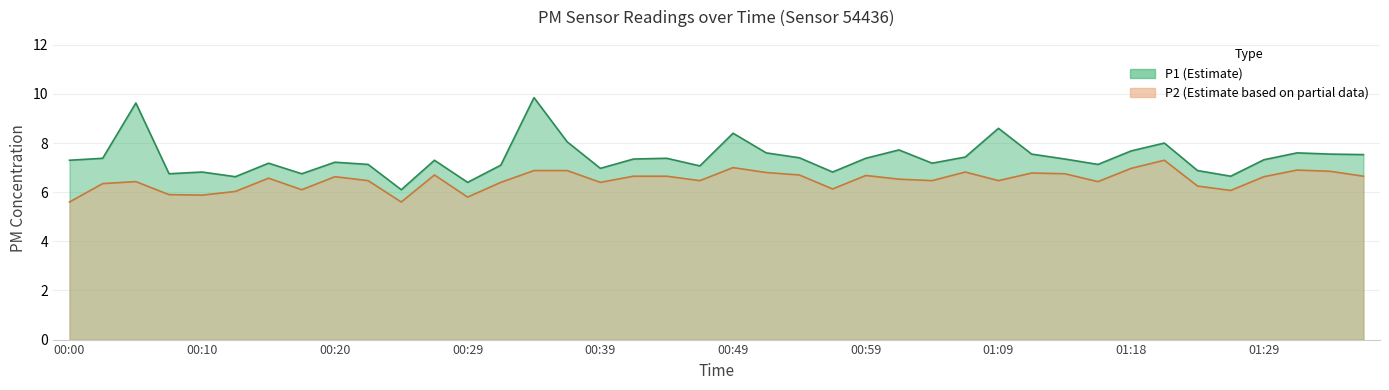

How many interior local valleys does the P2 series have?

11